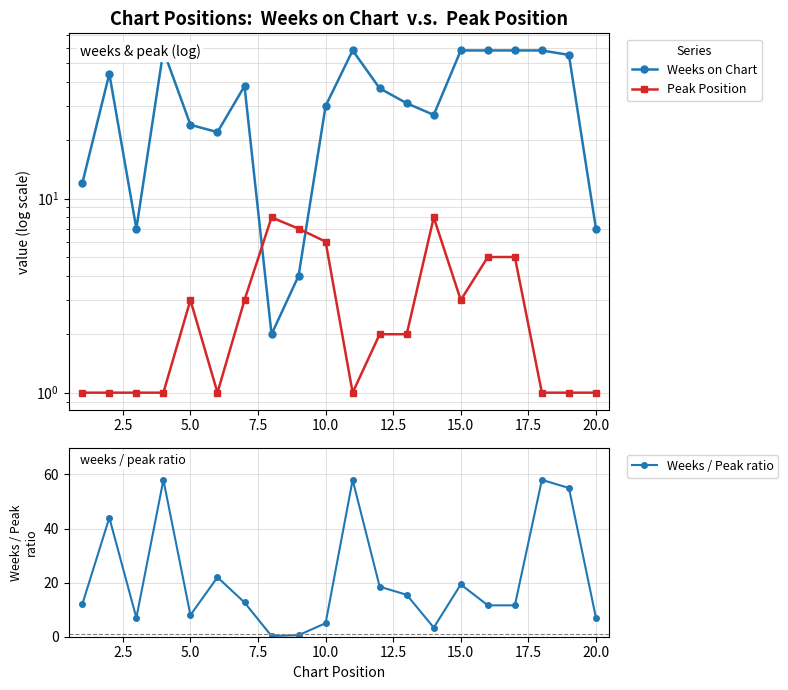

Is it true that Weeks / Peak ratio equals 8.0 at 15.0?

False